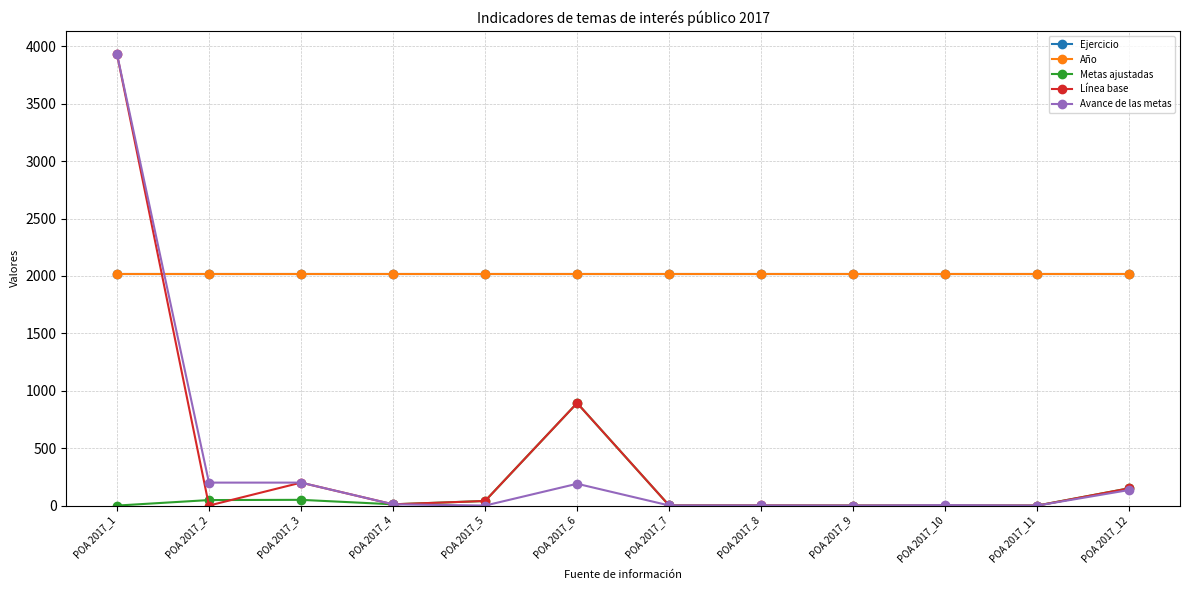

Does the chart display data point markers on the line(s)?

Yes